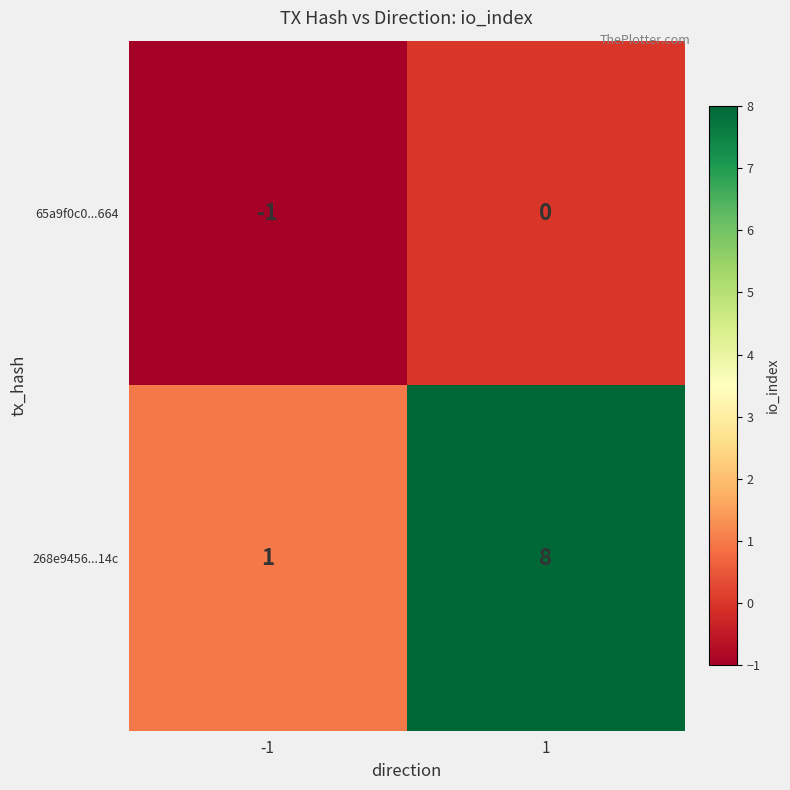

Between -1 and 1, which series saw the biggest shift?

268e9456...14c